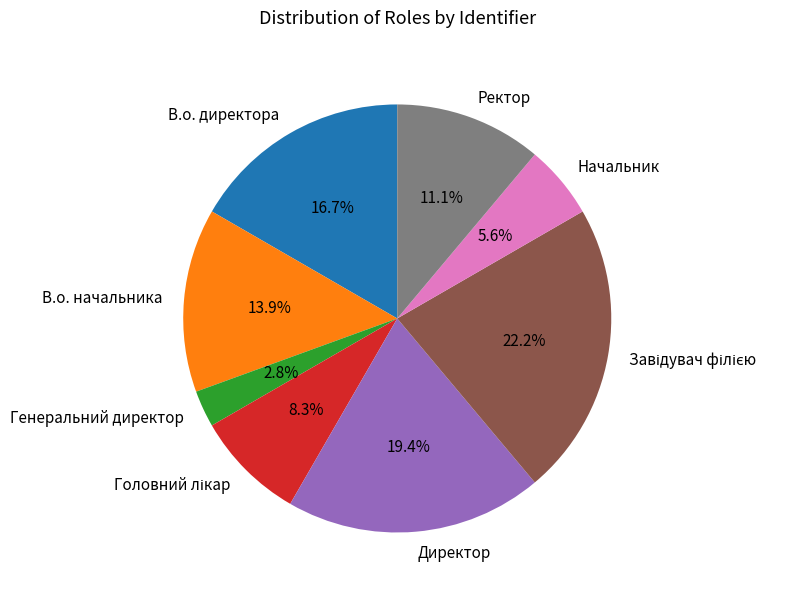

Does any single category account for the majority?

No